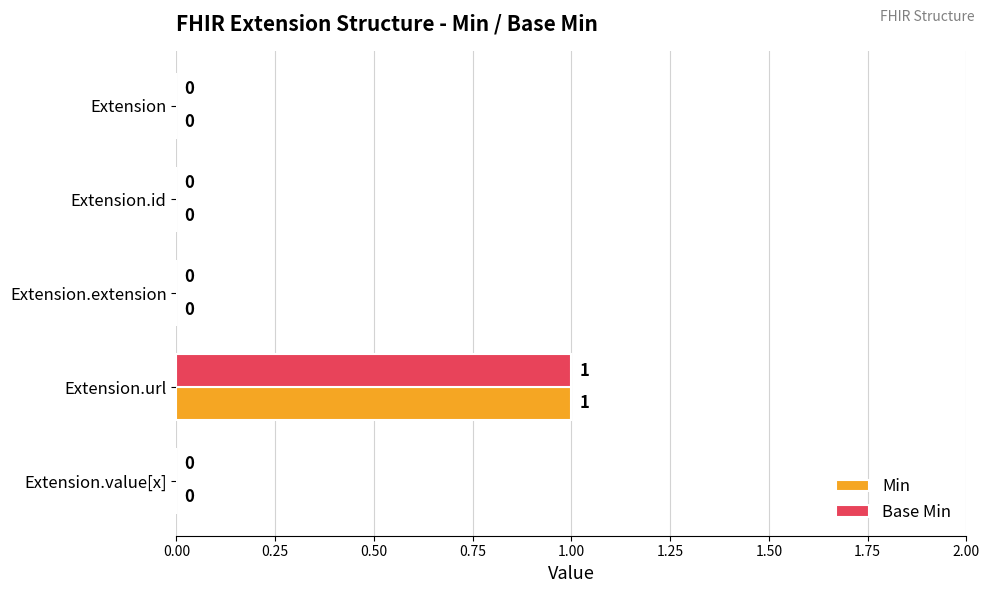

What are all the series names shown in the legend?

Min, Base Min